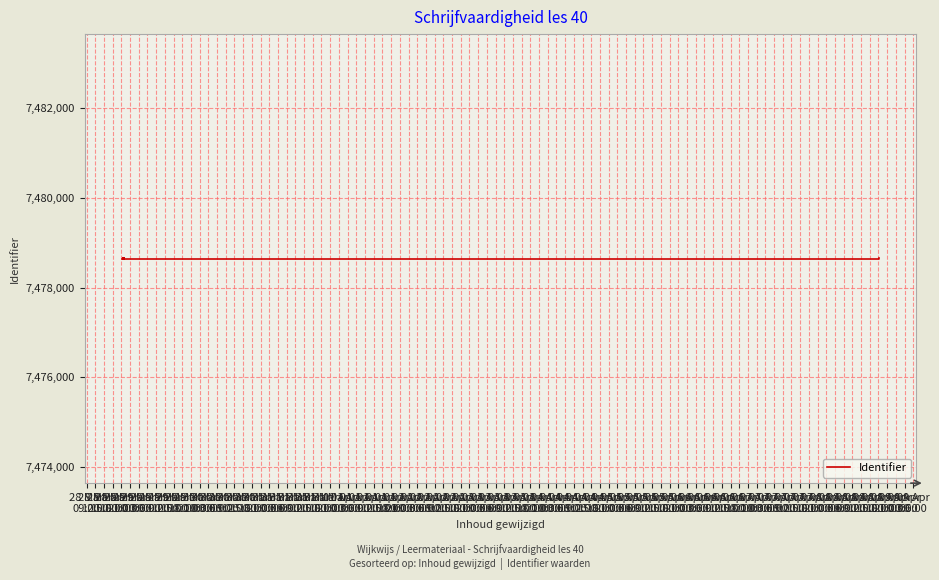

Reading right to left, list all the values displayed in this chart.

7478656	7478644	7478650	7478654	7478648	7478646	7478645	7478653	7478652	7478651	7478643